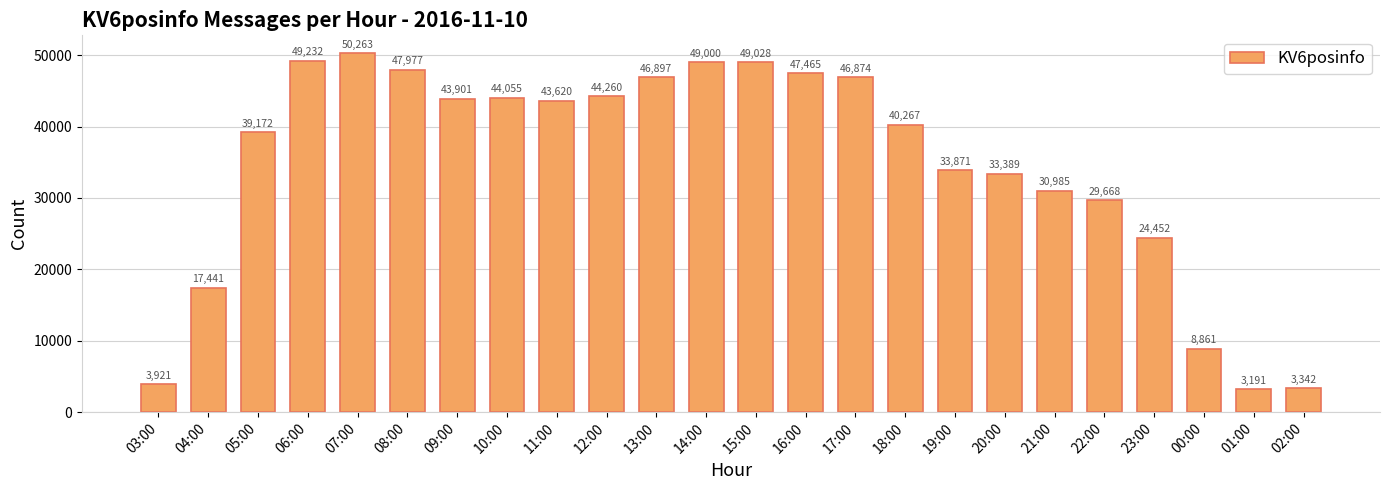

Approximately how many times larger is the value at 14:00 compared to 11:00?

1.1